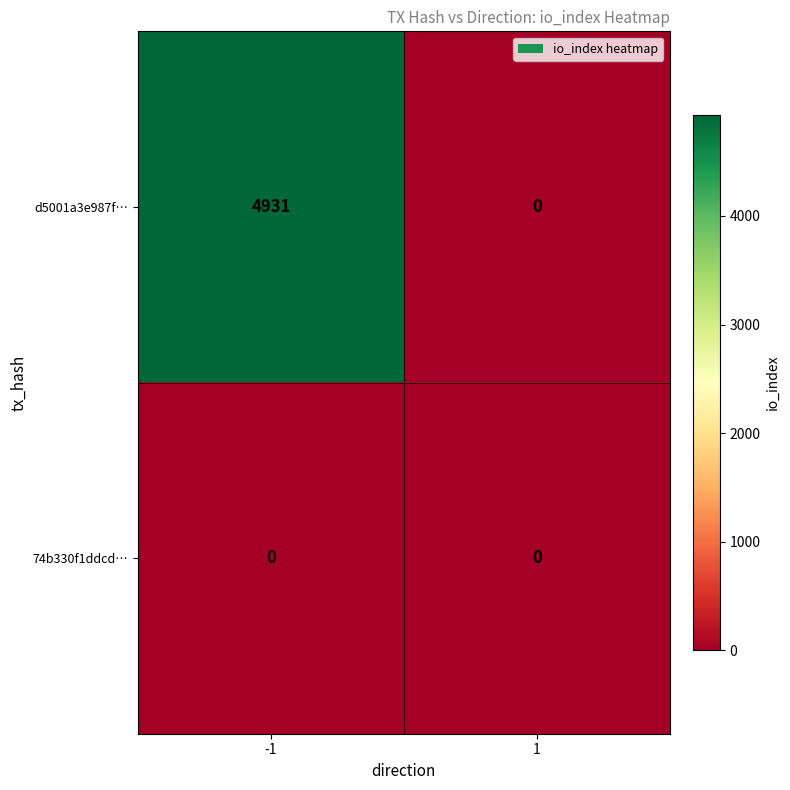

Reading left to right, extract all data points from this chart.

d5001a3e987f…: 4931	0
74b330f1ddcd…: 0	0